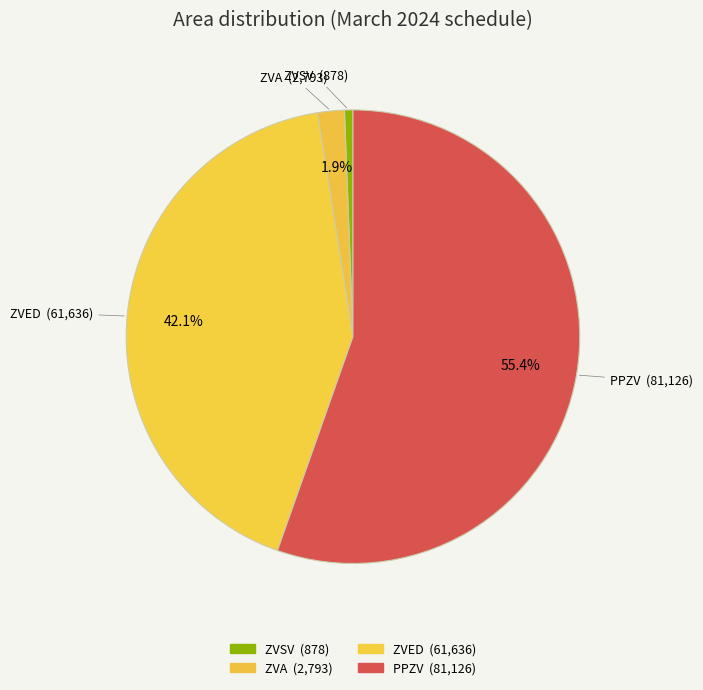

What is the total percentage of ZVED and PPZV?

97.5%